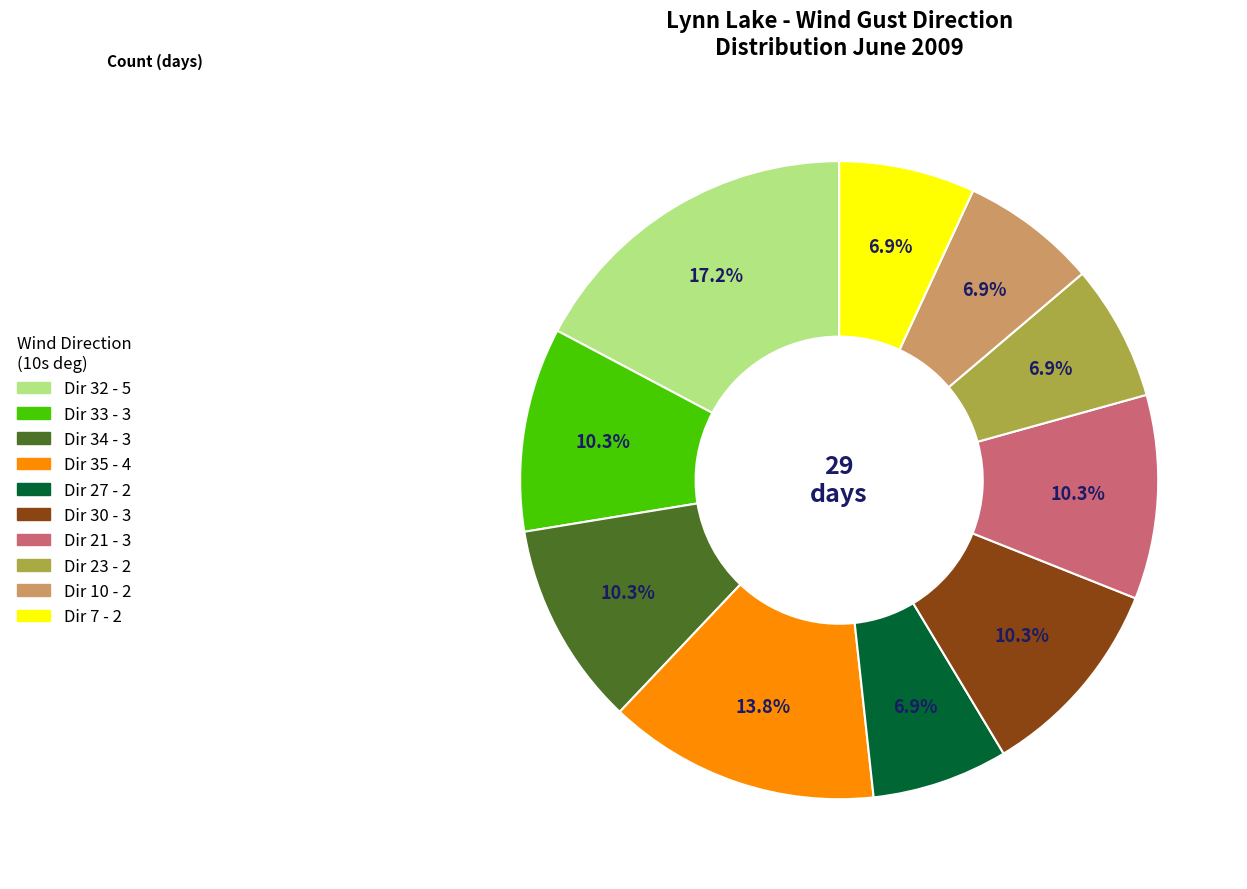

Is there any slice that represents more than half of the pie?

No